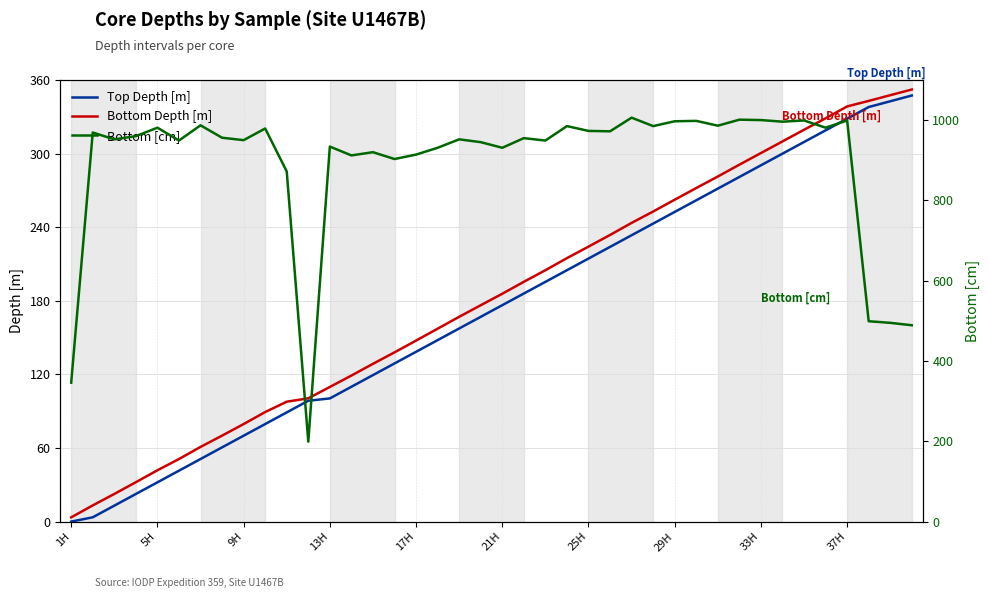

Between 11 and 1H, which is larger?

11